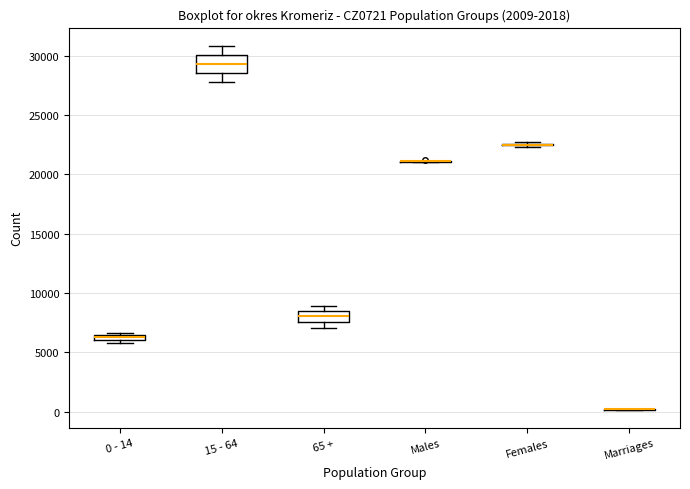

Where is the upper edge of the box for 65 + on the y-axis? The values are not printed on the chart, so give them approximately, as read against the axis.

8500